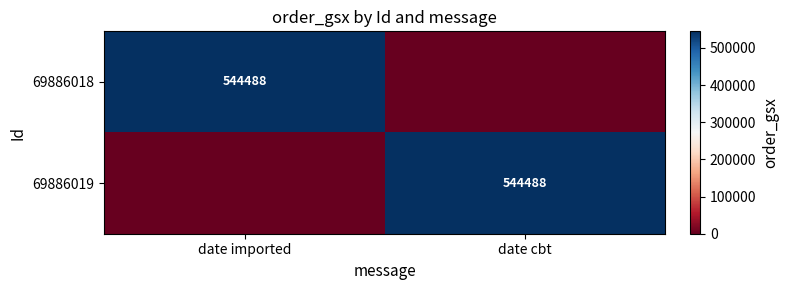

The value of 69886019 at date cbt is 913922. True or false?

False